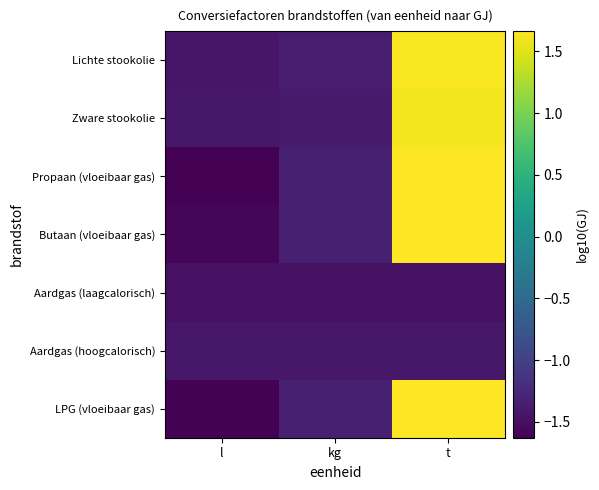

What is the smallest value displayed?

-1.6